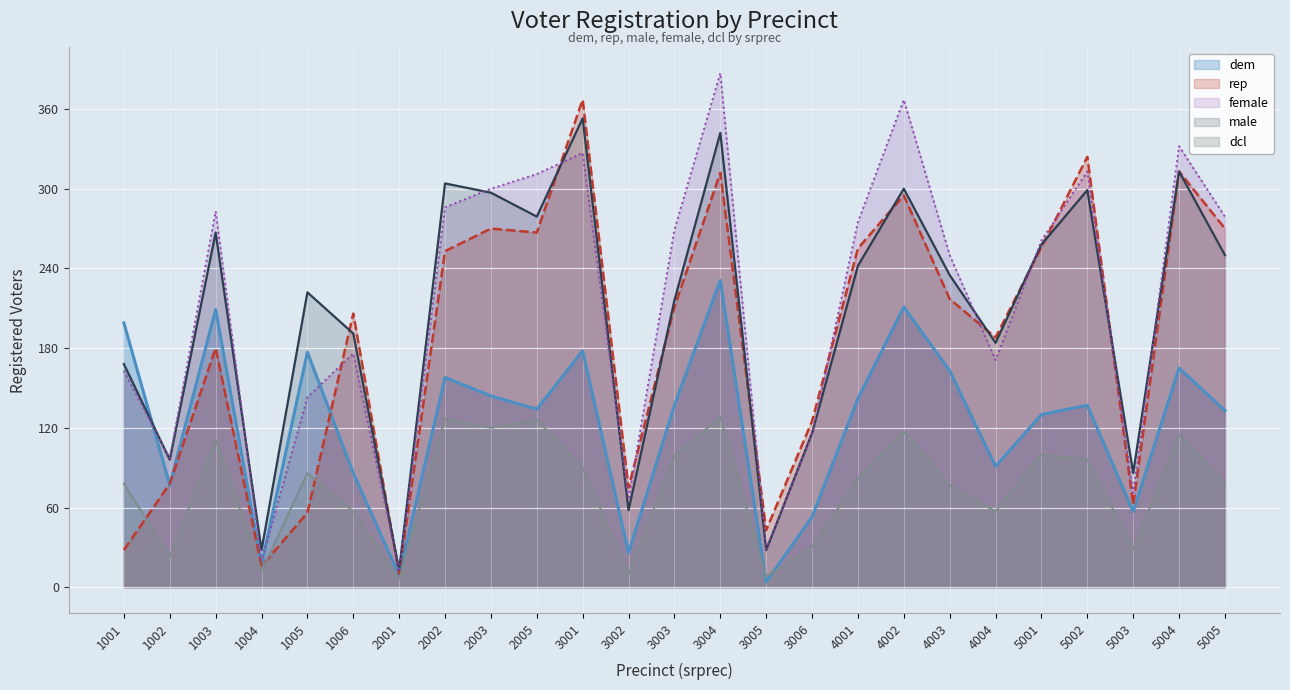

What is the value of the dcl point at the 7th from the left?

6